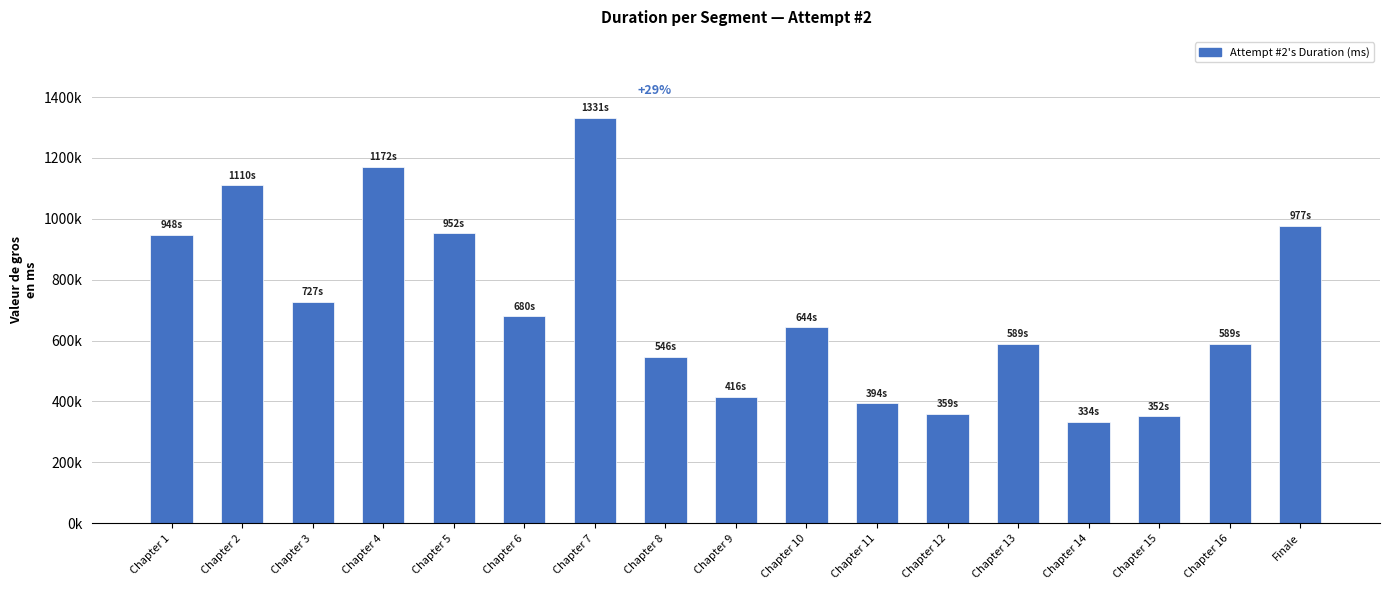

What value does the data have at Chapter 14?

333826